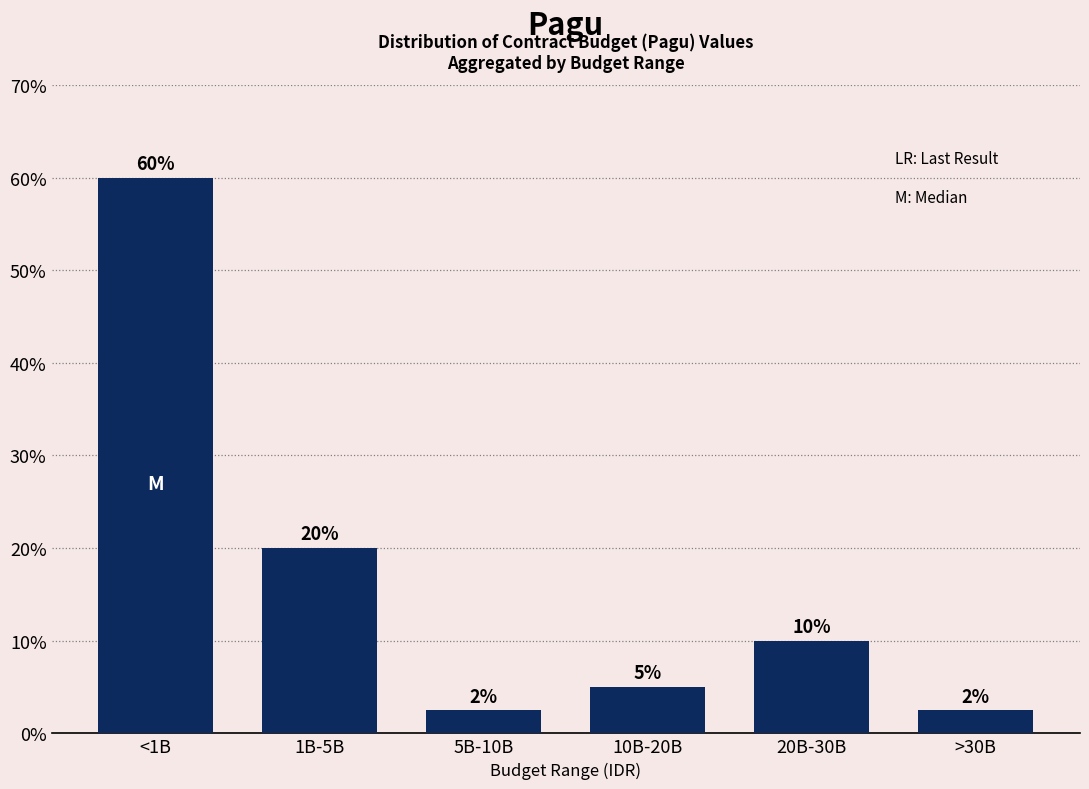

What is the difference between the values at 1B-5B and 10B-20B?

15.0